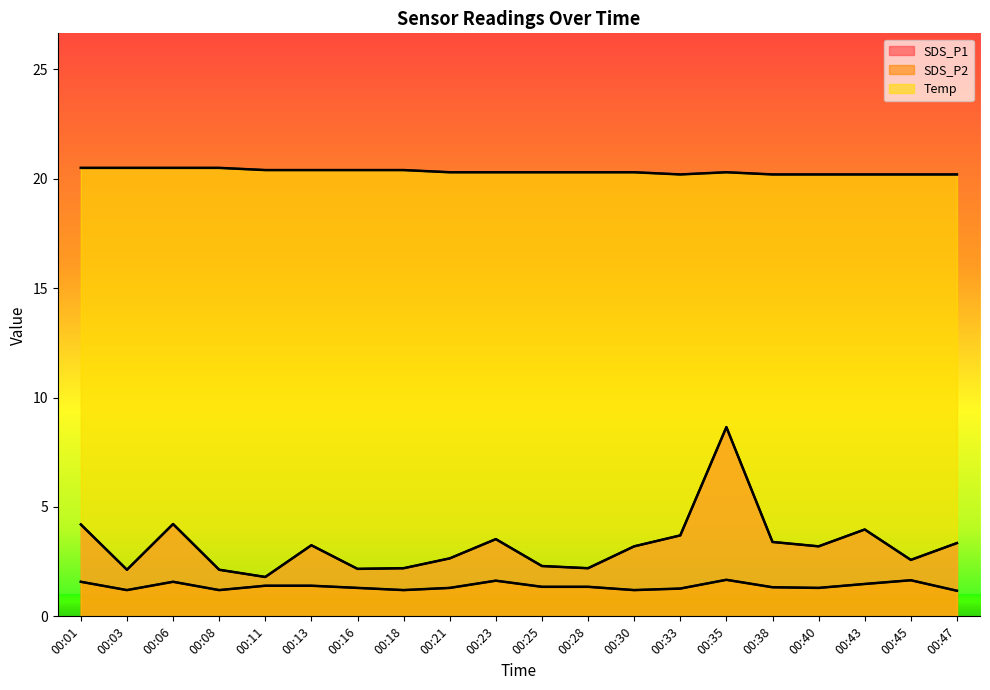

Reading left to right, extract all data points from this chart.

SDS_P1: 4.2	2.1	4.2	2.1	1.8	3.2	2.2	2.2	2.6	3.5	2.3	2.2	3.2	3.7	8.7	3.4	3.2	4.0	2.6	3.4
SDS_P2: 1.6	1.2	1.6	1.2	1.4	1.4	1.3	1.2	1.3	1.6	1.4	1.4	1.2	1.3	1.7	1.3	1.3	1.5	1.6	1.2
Temp: 20.5	20.5	20.5	20.5	20.4	20.4	20.4	20.4	20.3	20.3	20.3	20.3	20.3	20.2	20.3	20.2	20.2	20.2	20.2	20.2